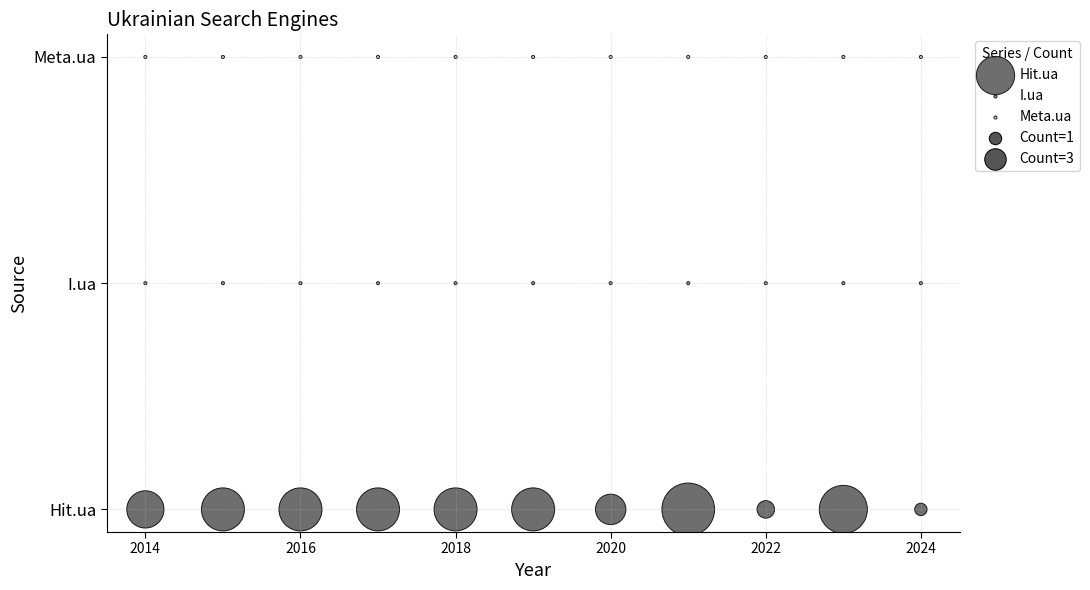

Which series reaches the maximum Y coordinate?

Meta.ua